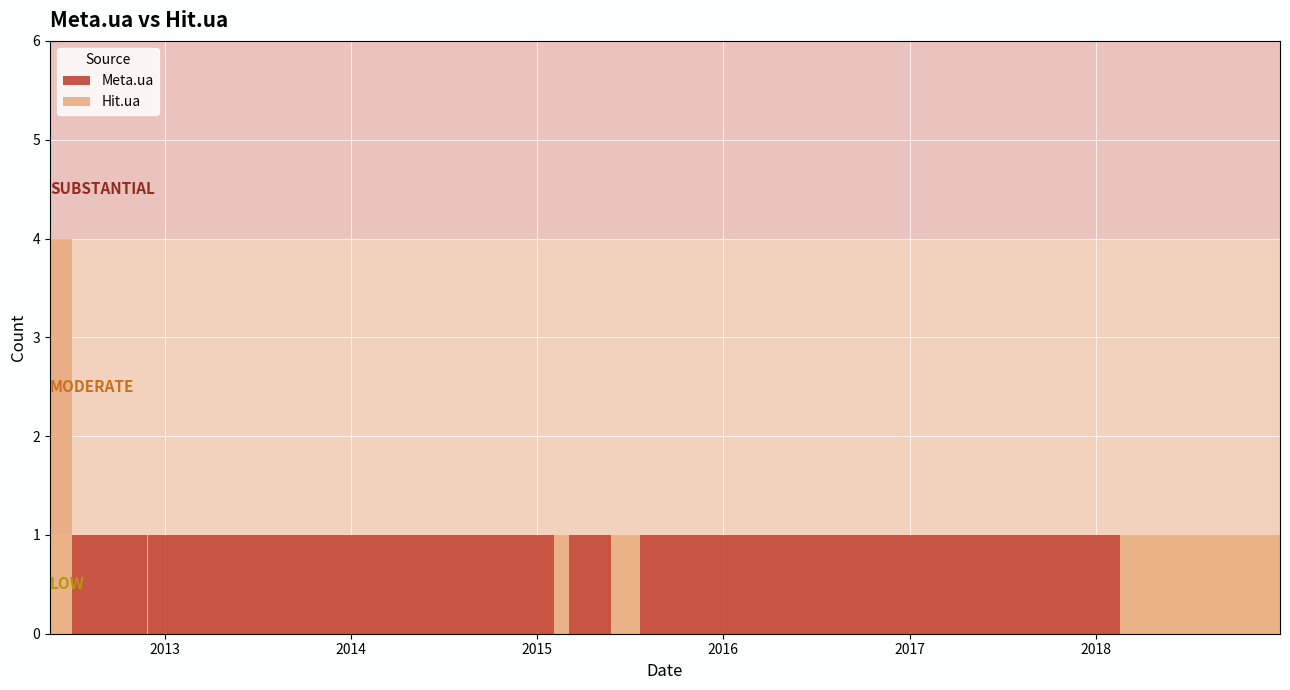

Between 2012-07-04 and 2017-12-09, which series saw the biggest shift?

Meta.ua